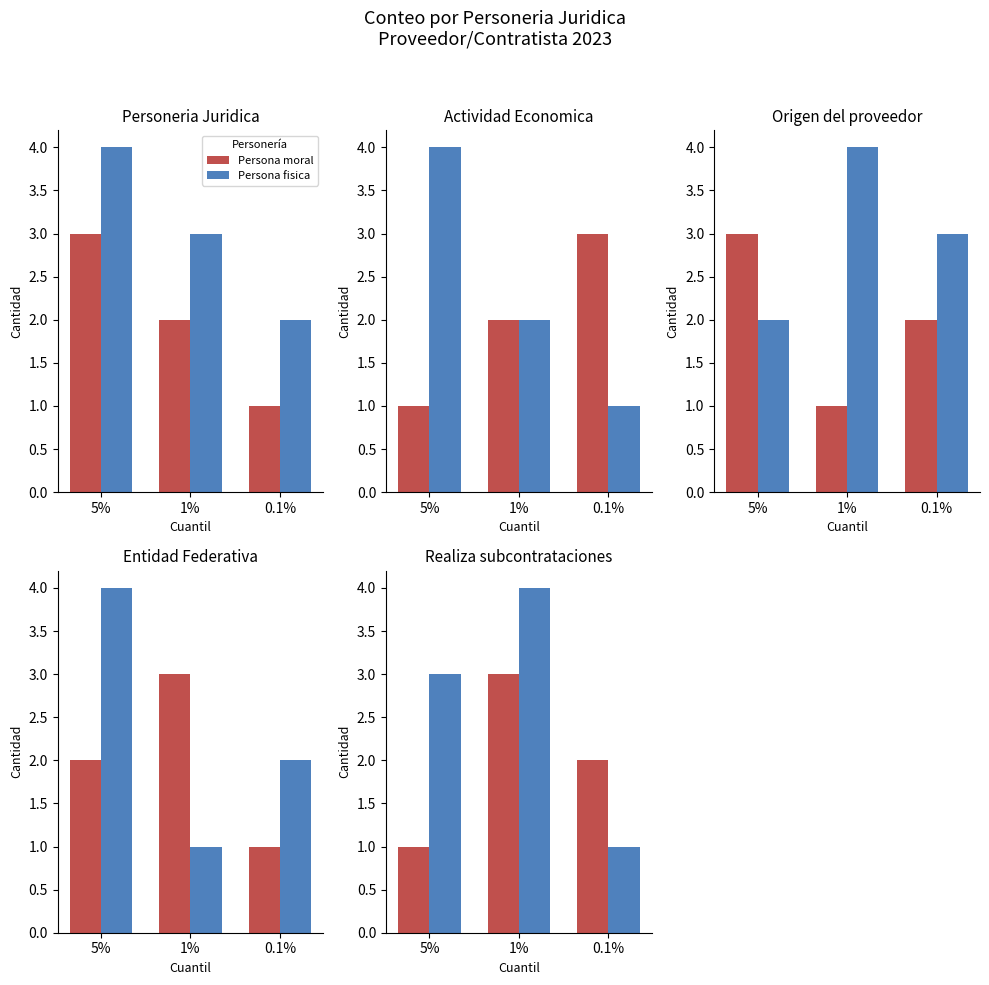

How many groups of bars are there?

3